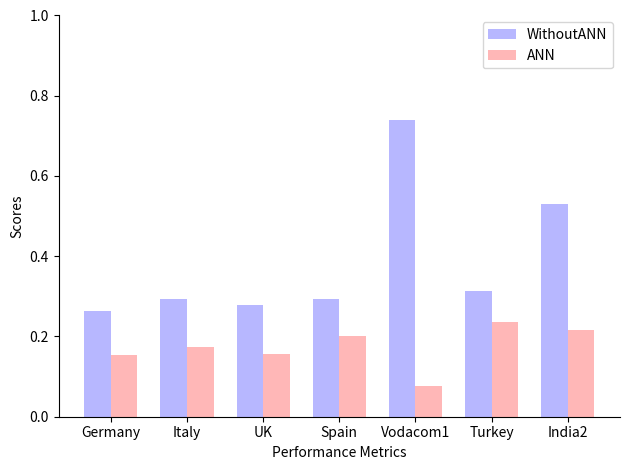

List the series in order of their peak value, highest first.

WithoutANN, ANN